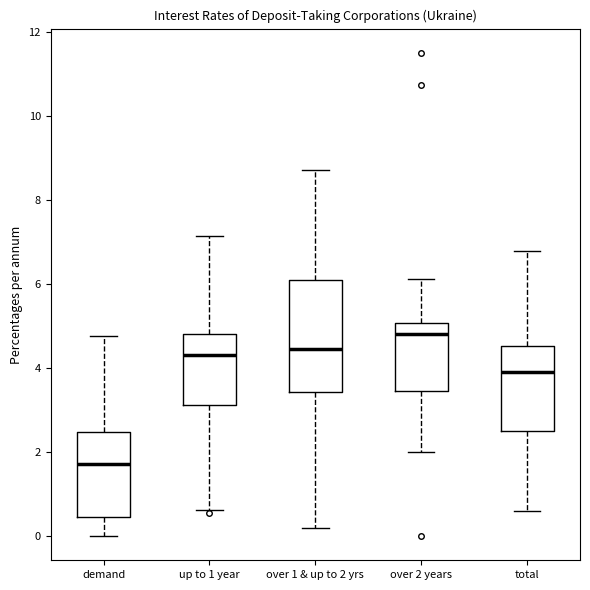

Which box is the tallest, from its lower edge to its upper edge?

over 1 & up to 2 yrs